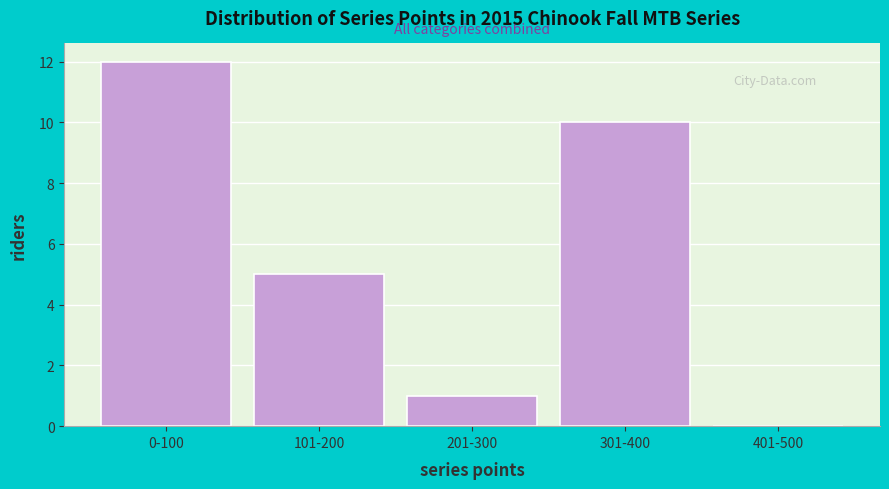

Reading left to right, transcribe all the data shown in this chart.

0-100=12	101-200=5	201-300=1	301-400=10	401-500=0